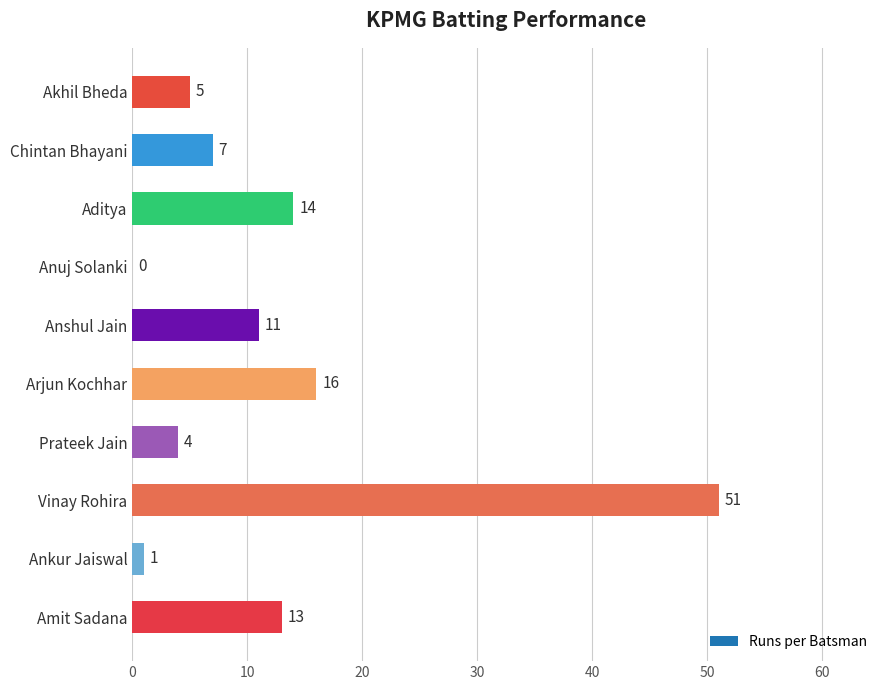

The value at Anshul Jain is 14. True or false?

False